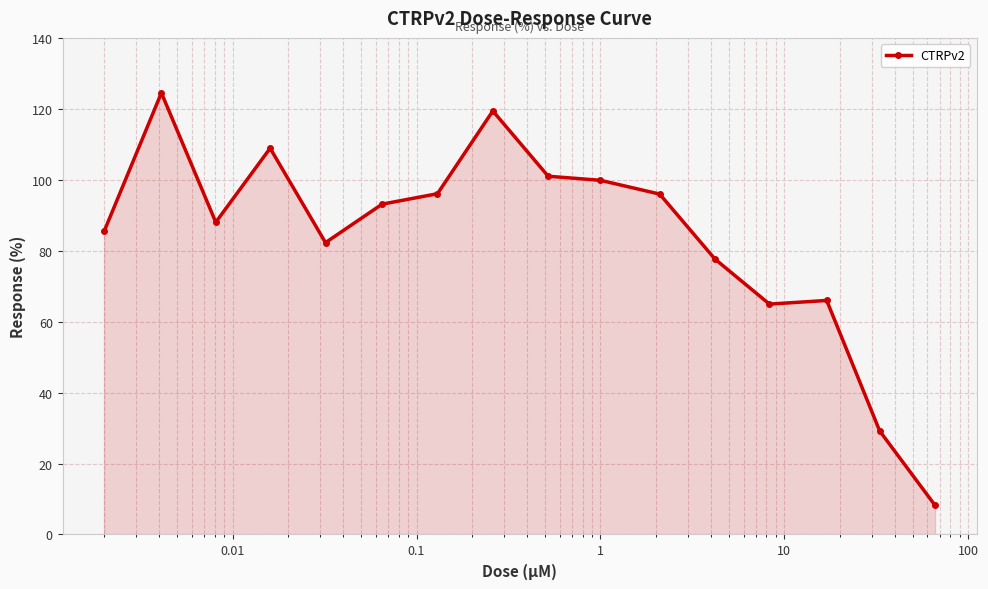

What is the value of the 9th point from the left?

101.0